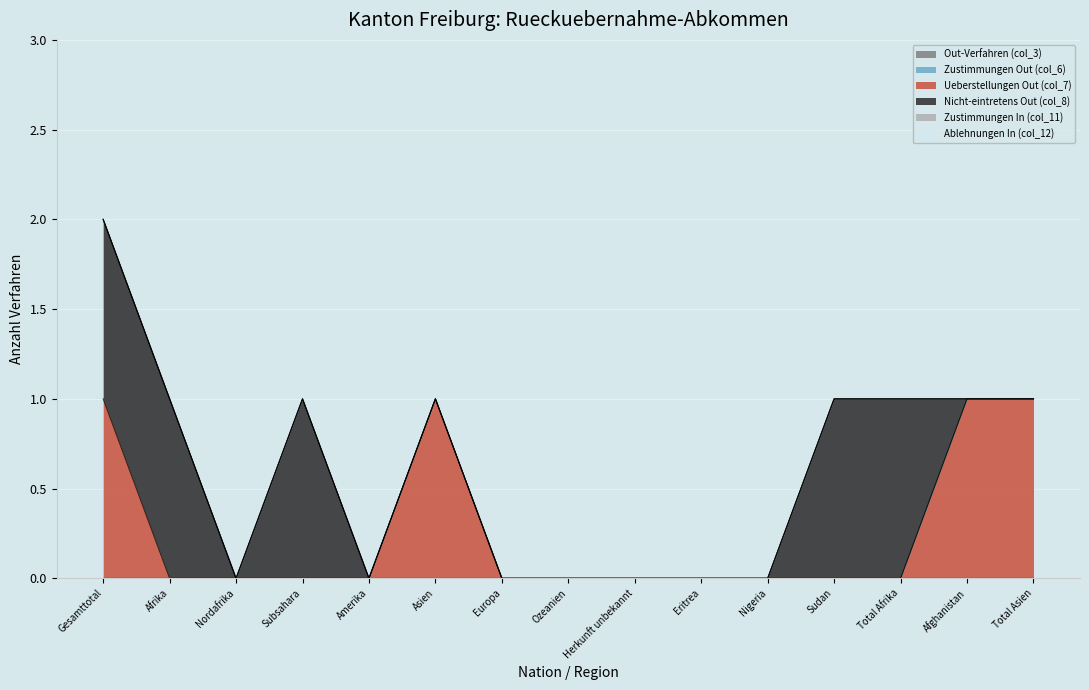

In Nicht-eintretens Out (col_8), how many points are lower than both neighbors (excluding endpoints)?

1